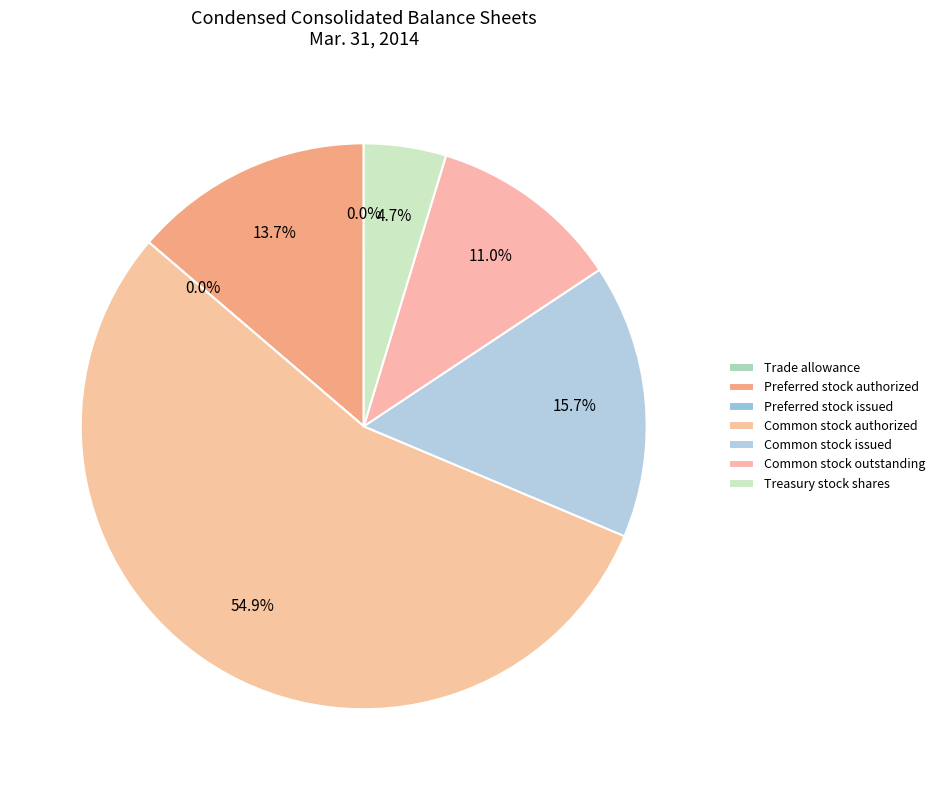

Is the sum of Preferred stock authorized and Common stock outstanding greater than half?

No